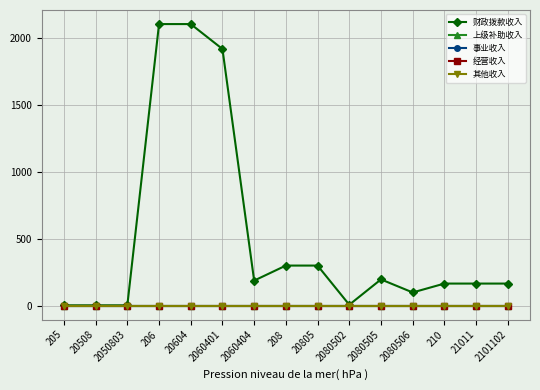

True or false: 经营收入 has more than 1 interior local peaks.

False